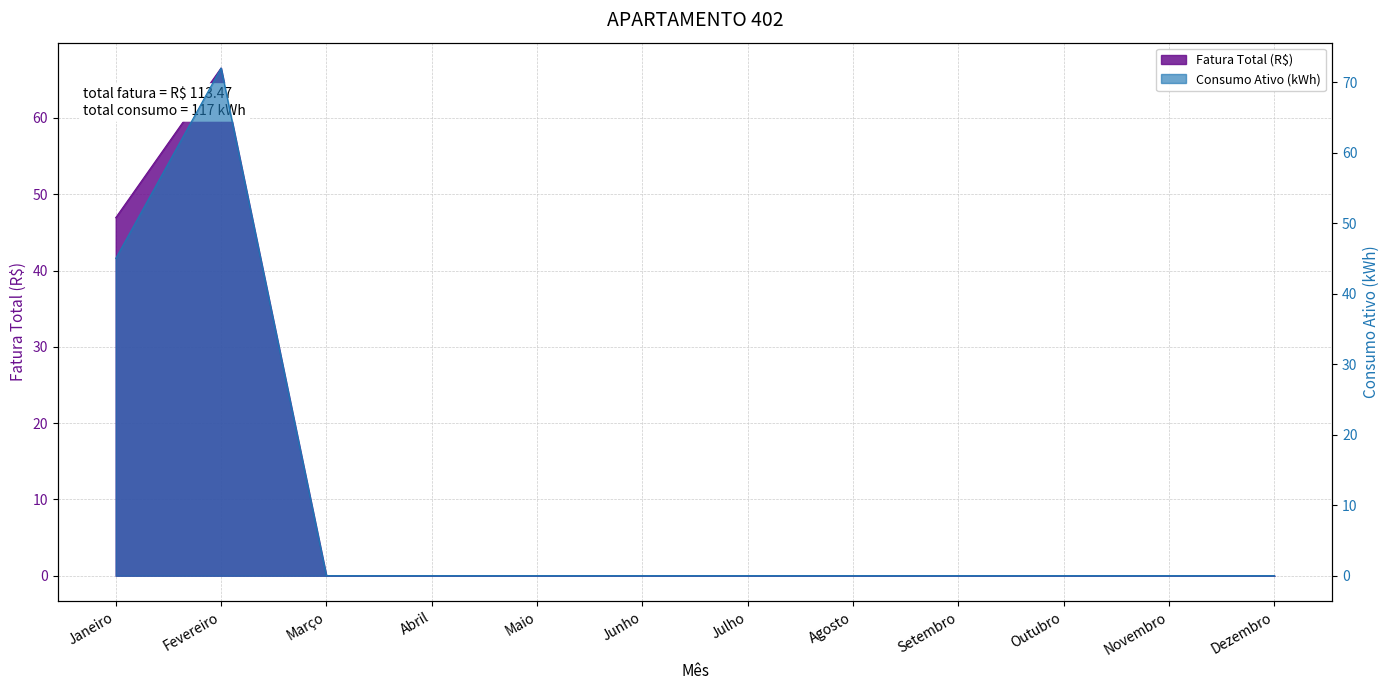

Where do Consumo Ativo (kWh) and Fatura Total (R$) first cross each other?

Janeiro and Fevereiro